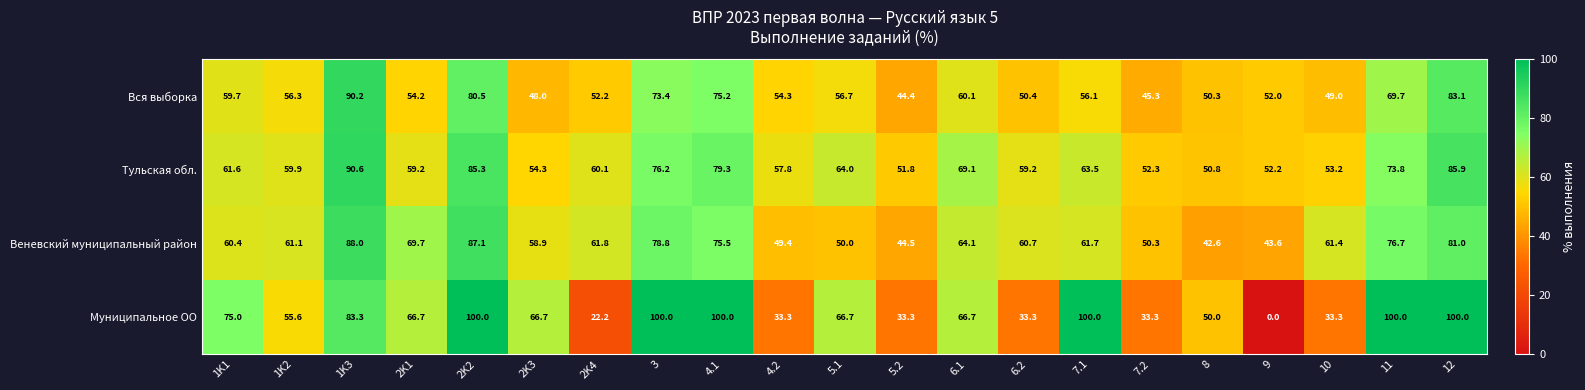

Which series has the widest spread of values?

Муниципальное ОО